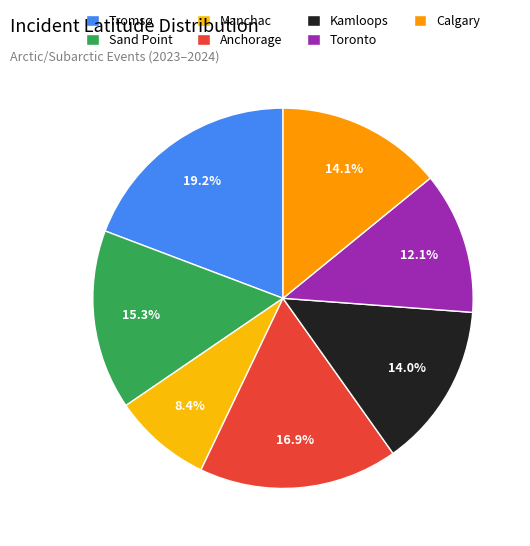

How many slices are in this pie chart?

7